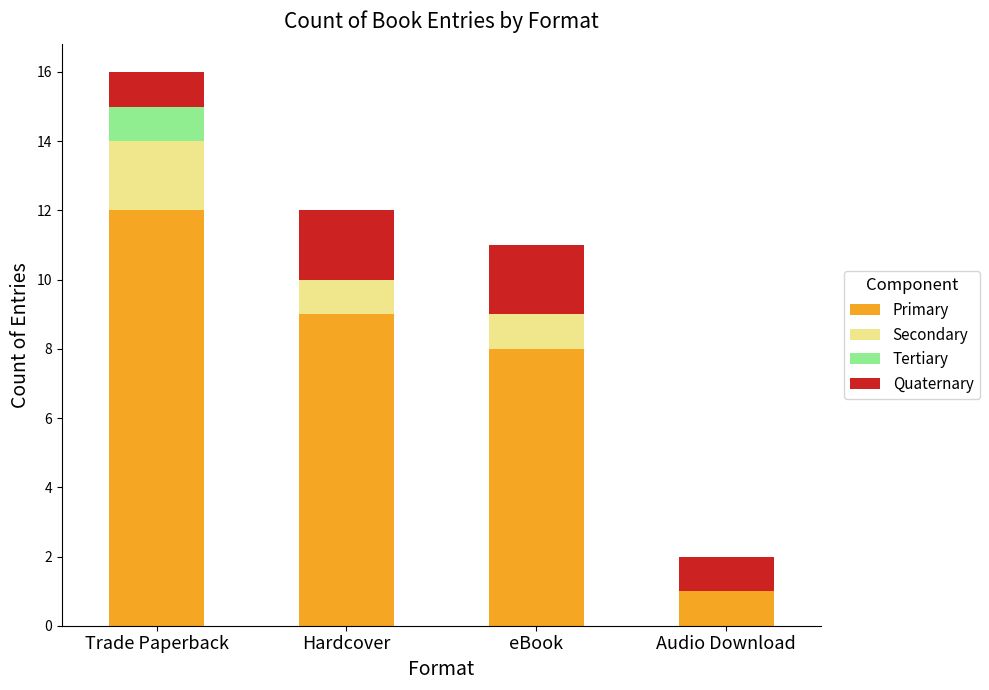

What is the sum of all Primary values?

30